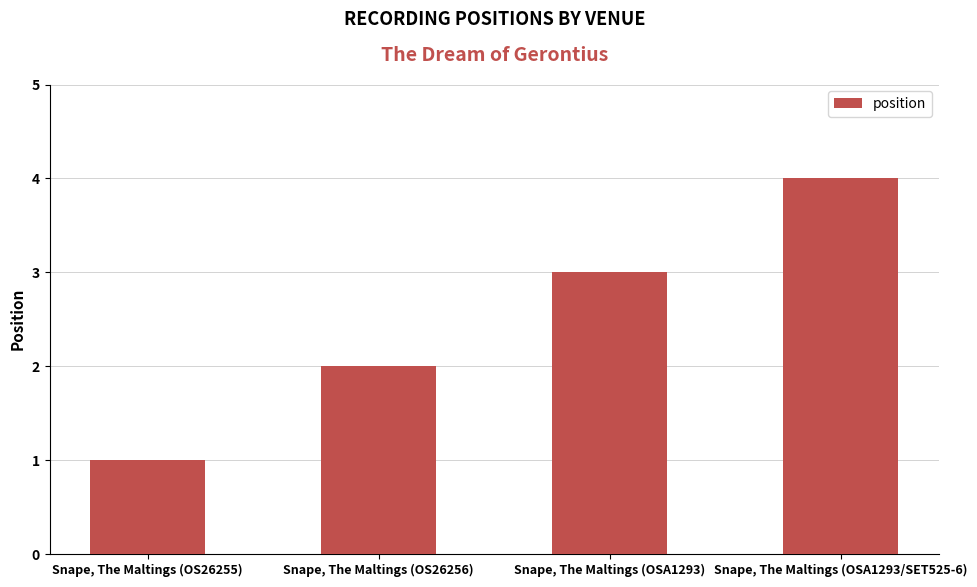

What is the sum of all values?

10